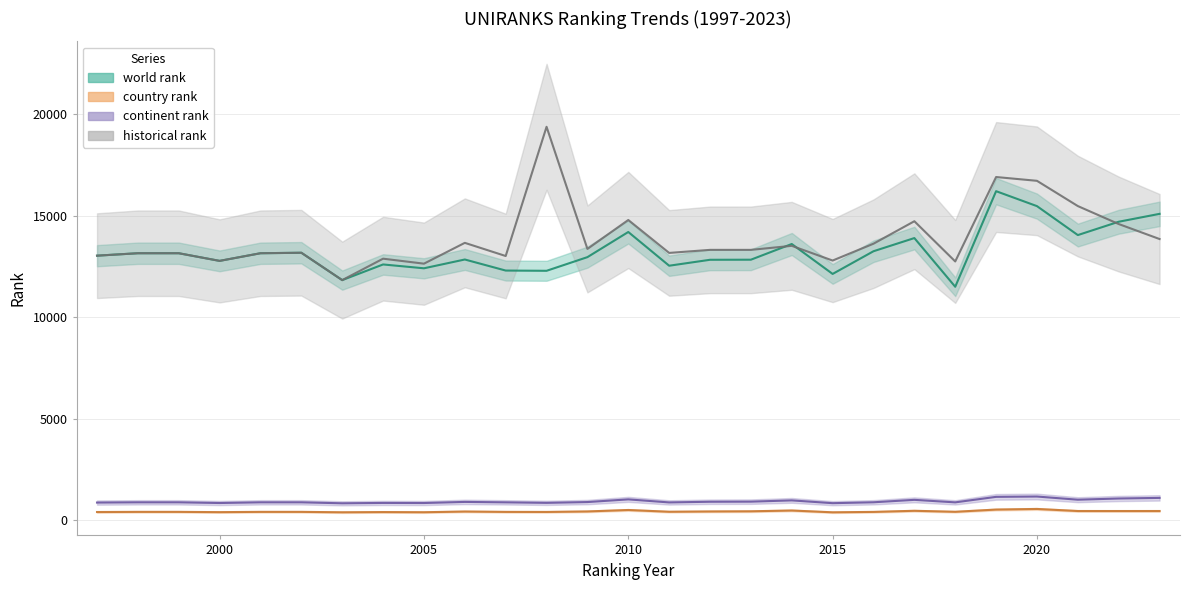

What is the difference between the maximum and minimum values in the continent rank series?

333.0